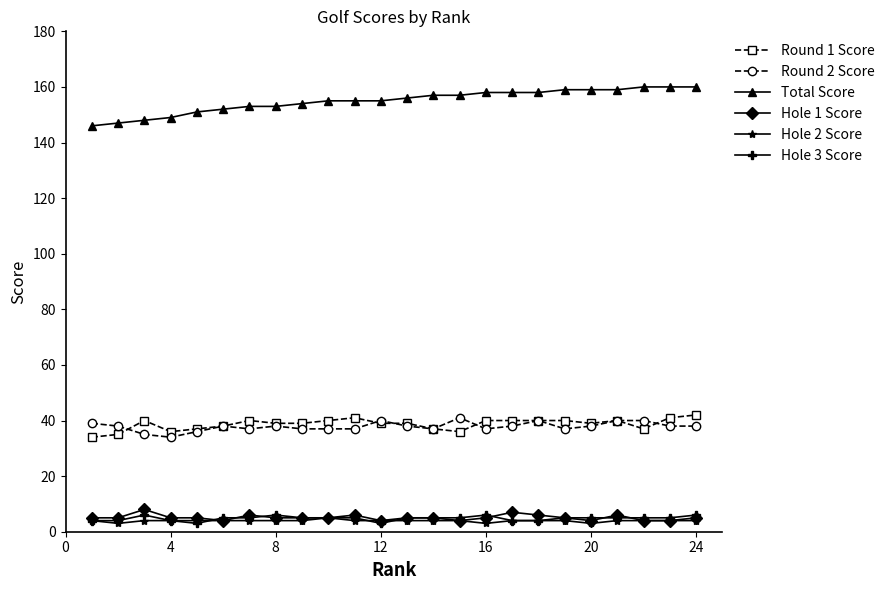

What is the difference between the maximum and minimum values in the Round 2 Score series?

7